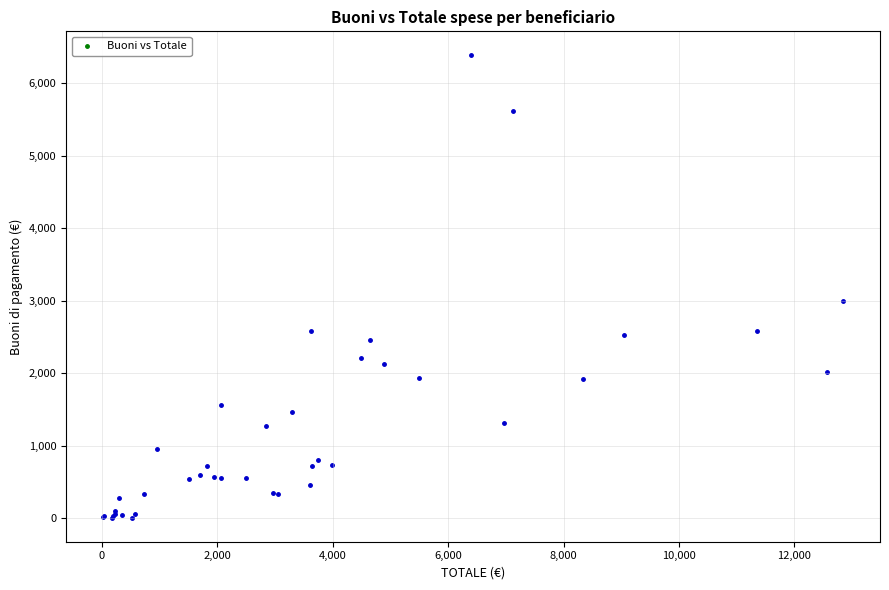

What Y value in the scatter plot is closest to 3198?

3004.0